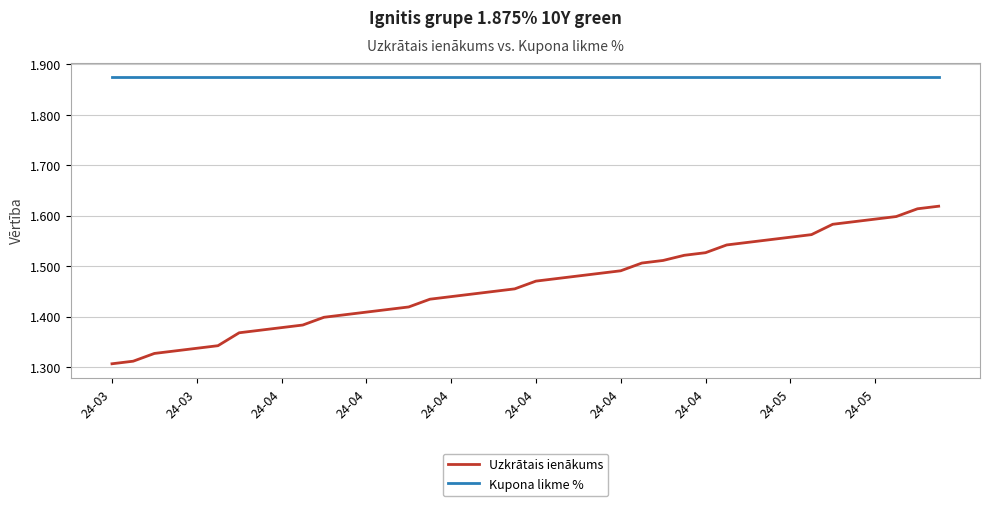

Which series has the largest range (max minus min)?

Uzkrātais ienākums